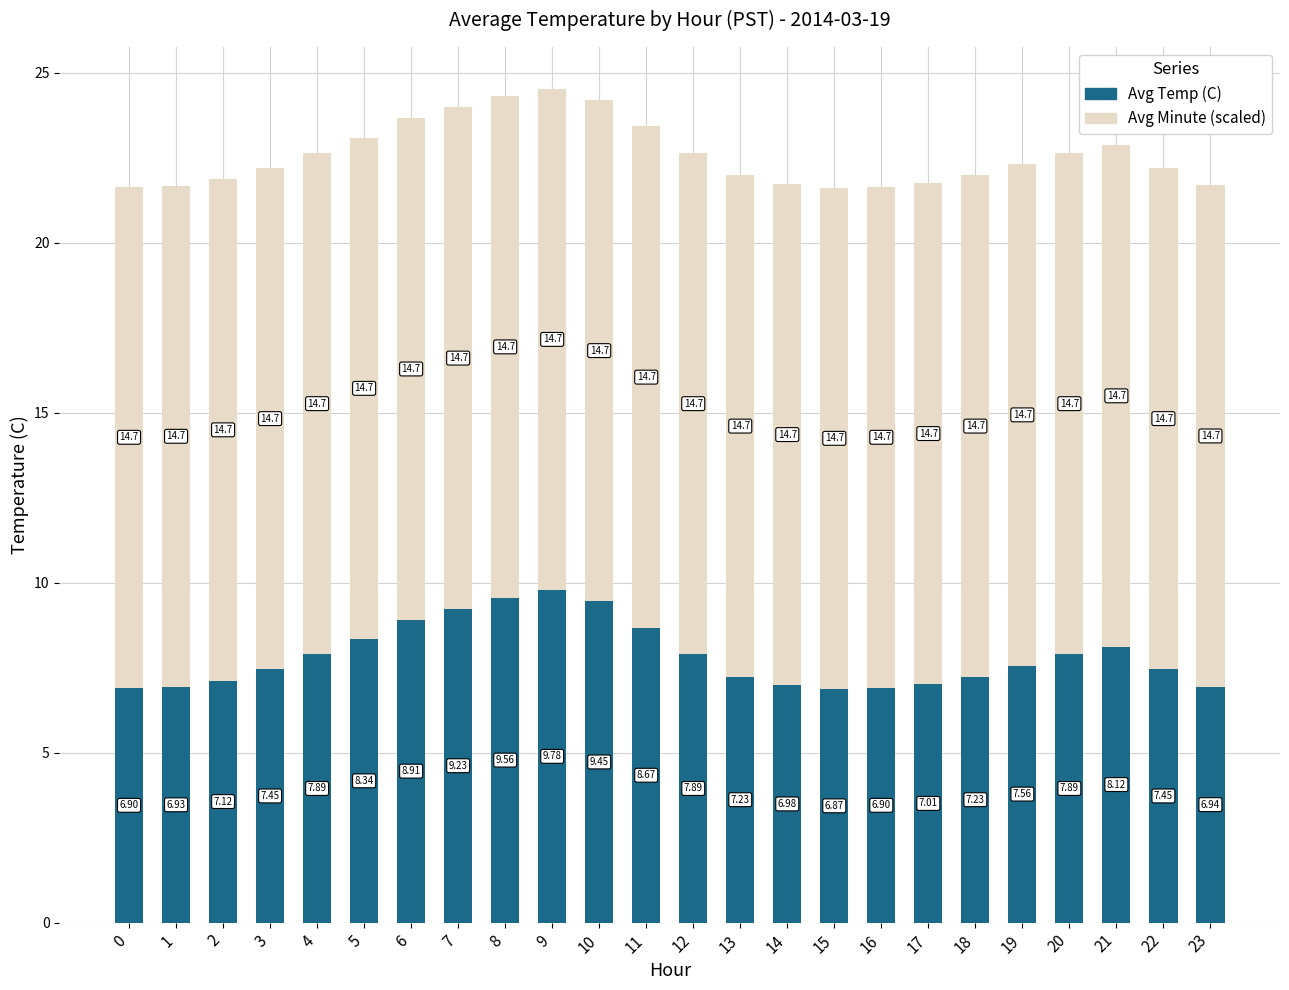

The Avg Temp (C) series shows 6.9 at 15. True or false?

True